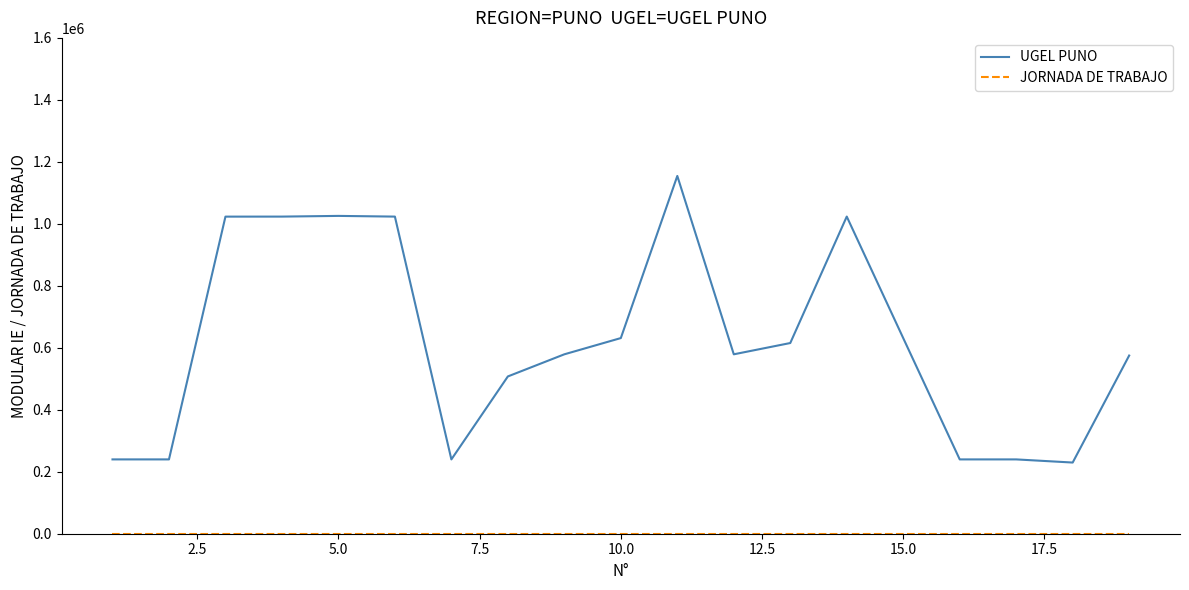

Which series has the largest total across all categories?

UGEL PUNO